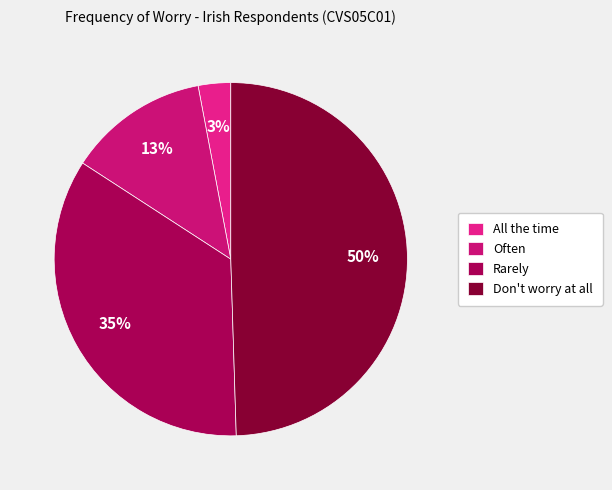

To the nearest percent, what is the difference between the largest and smallest slice percentages?

47%